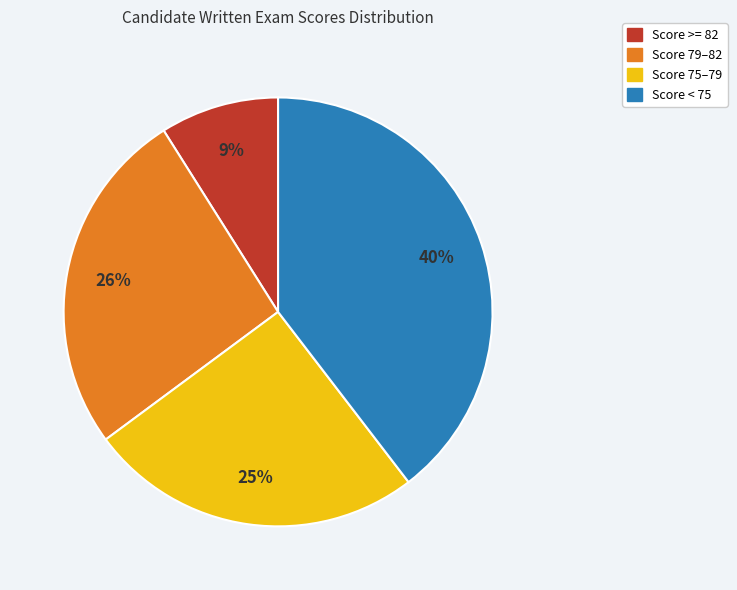

To the nearest percent, what is the difference between the largest and smallest slice percentages?

31%